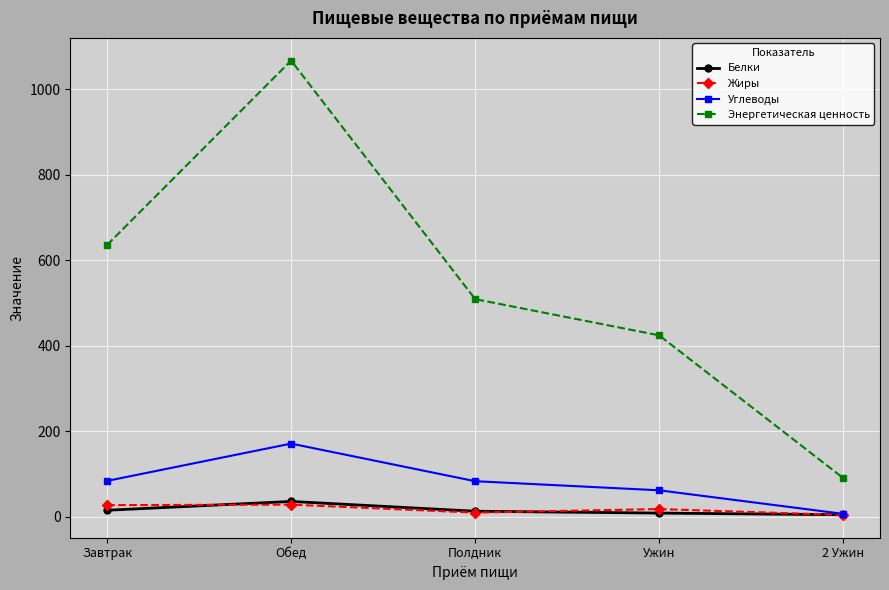

Where is Углеводы nearest to the value 89?

Завтрак